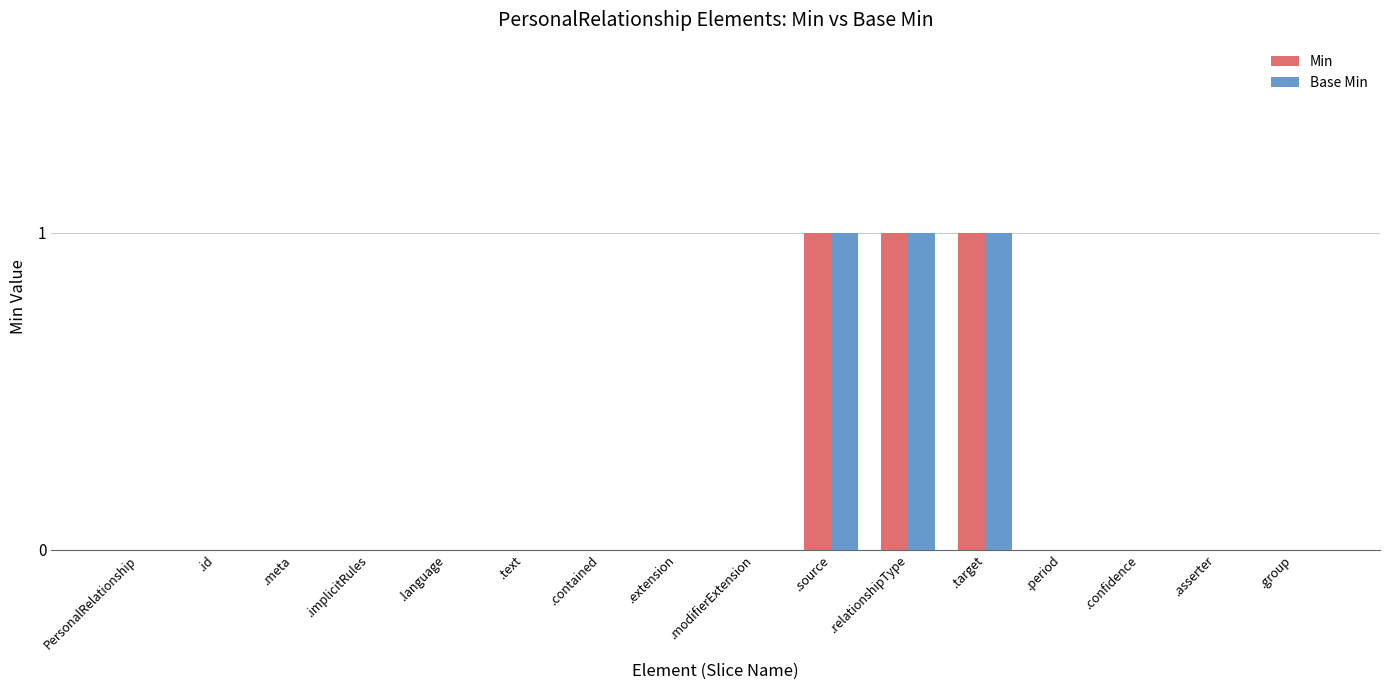

True or false: Min has a value of 0 at .meta.

True